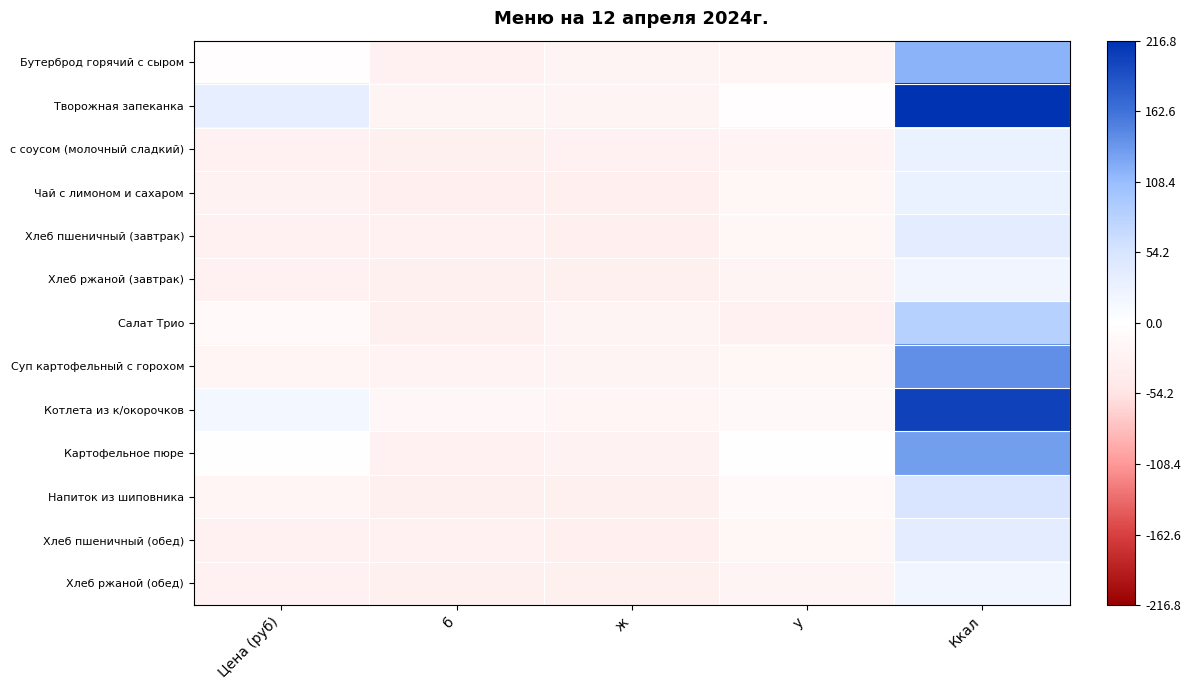

What is the spread (max minus min) of values at у?

26.6